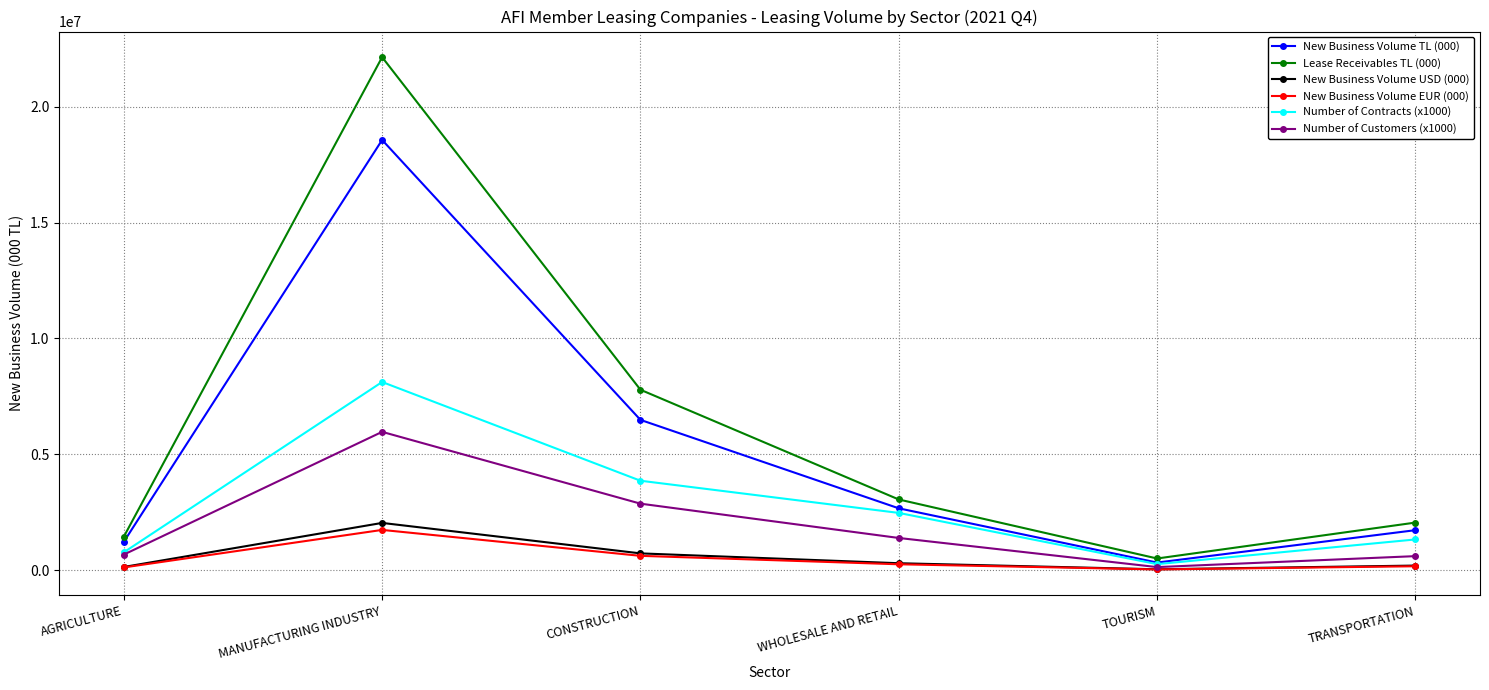

How many interior local peaks does the New Business Volume TL (000) series have?

1